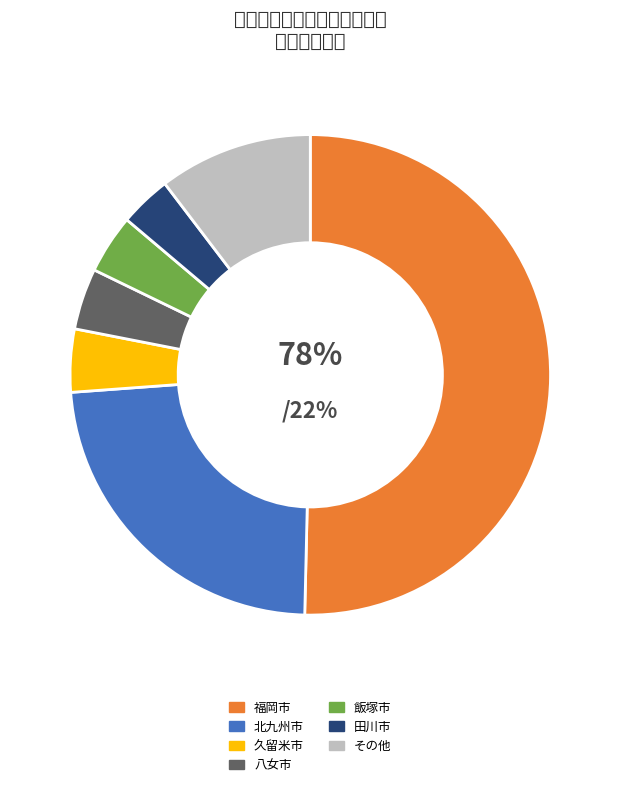

Which slice represents more than half of the pie?

福岡市